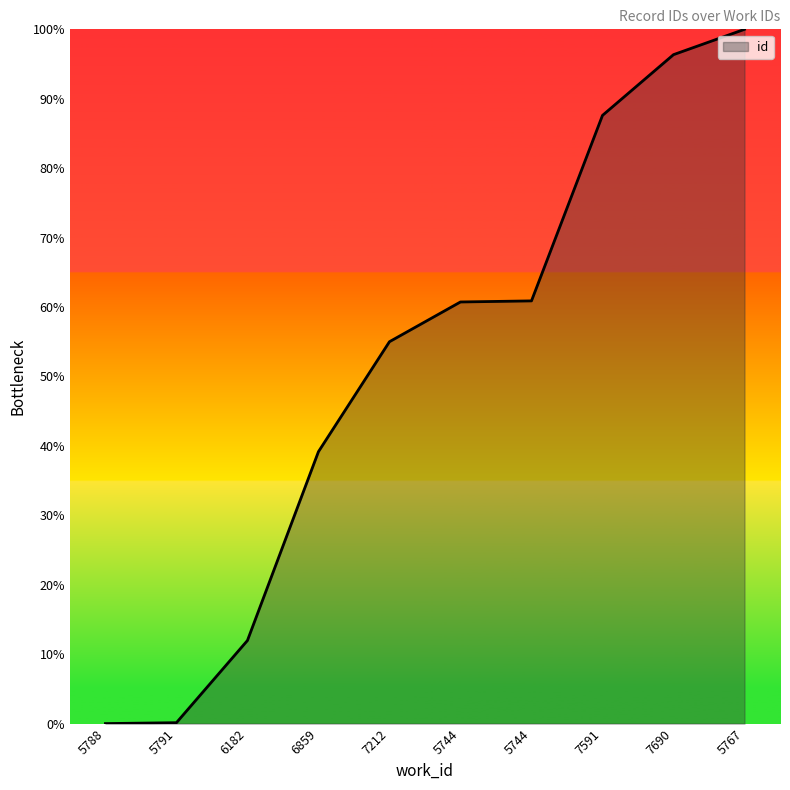

Reading left to right, list all the values displayed in this chart.

5788=0.0	5791=0.1	6182=12.0	6859=39.2	7212=55.0	5744=60.7	5744=60.9	7591=87.6	7690=96.4	5767=100.0